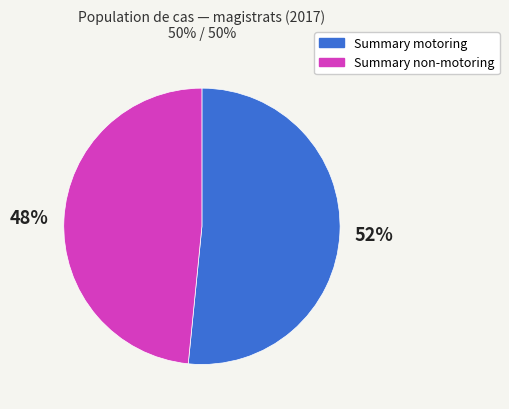

Rank the categories by value from highest to lowest.

Summary motoring, Summary non-motoring